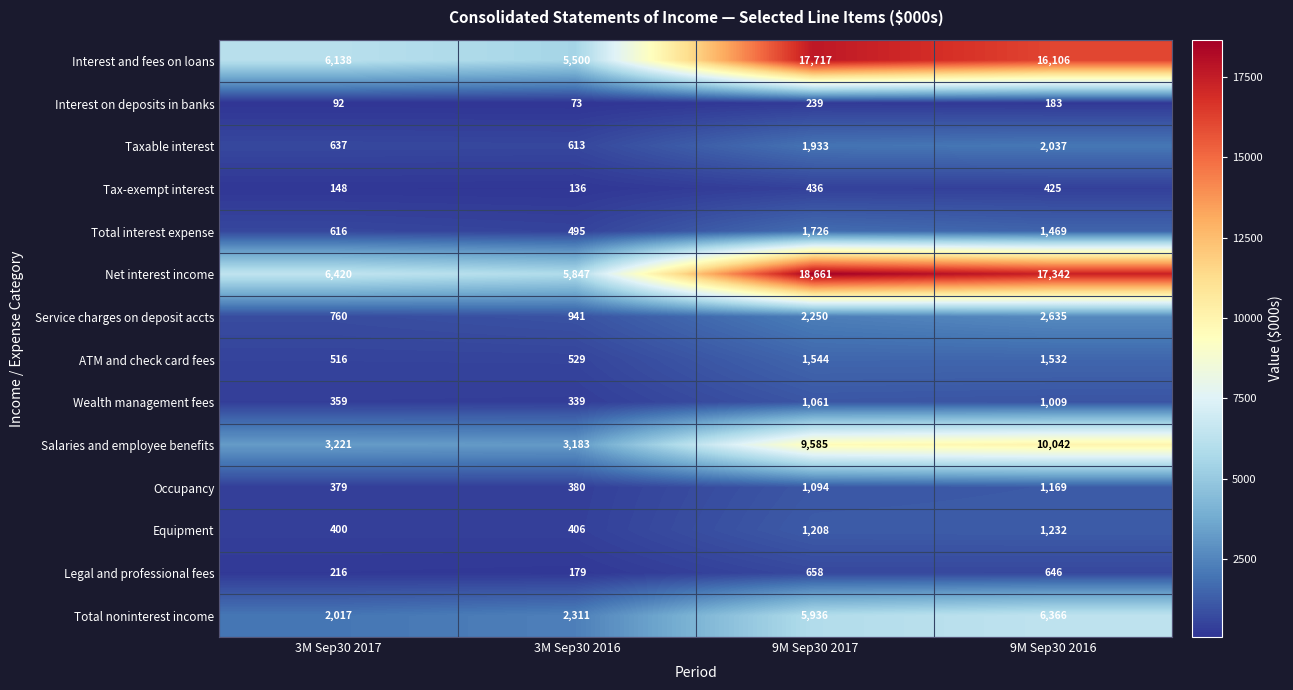

Read the Taxable interest value at 9M Sep30 2017, to the nearest 50.

1950